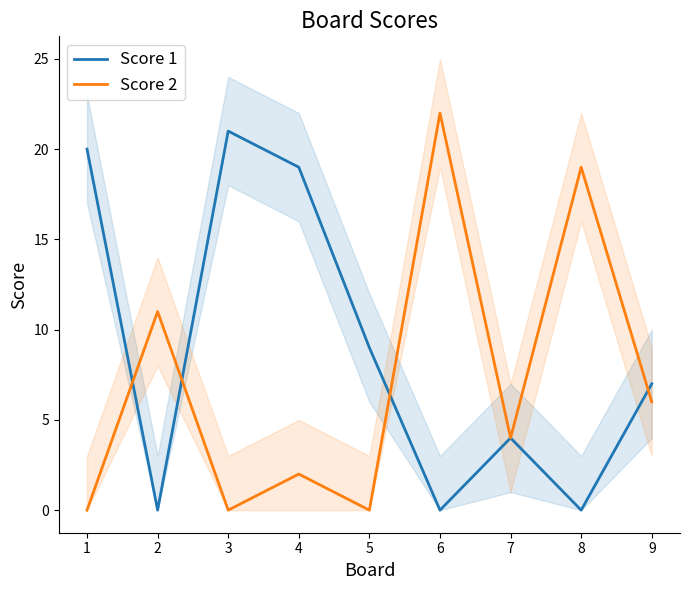

Which series has the widest spread of values?

Score 2